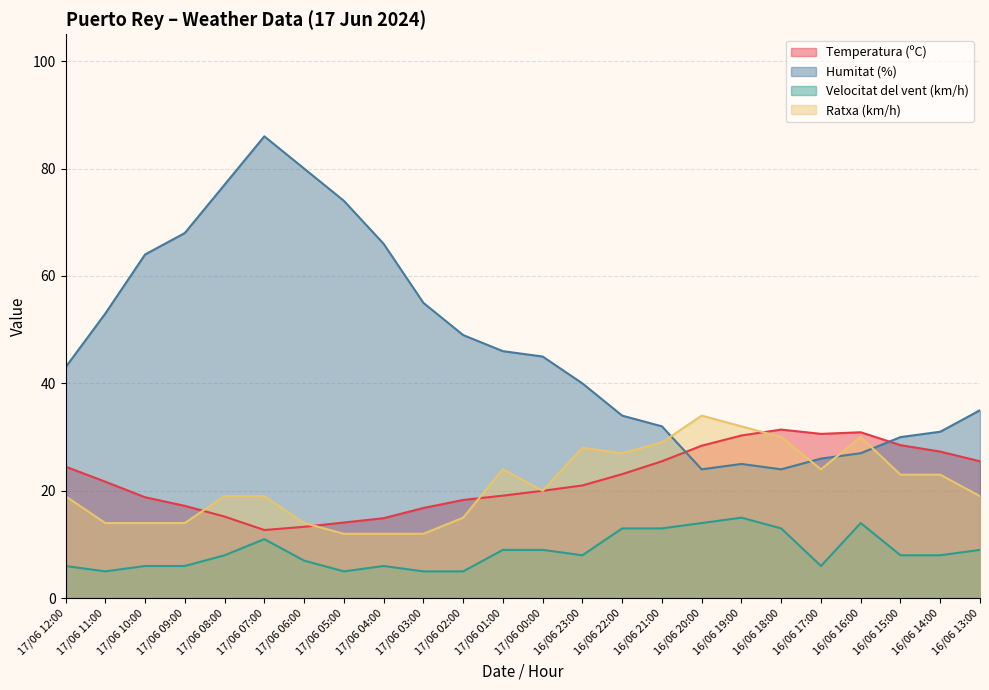

What is the spread (max minus min) of values at 16/06 21:00?

19.0